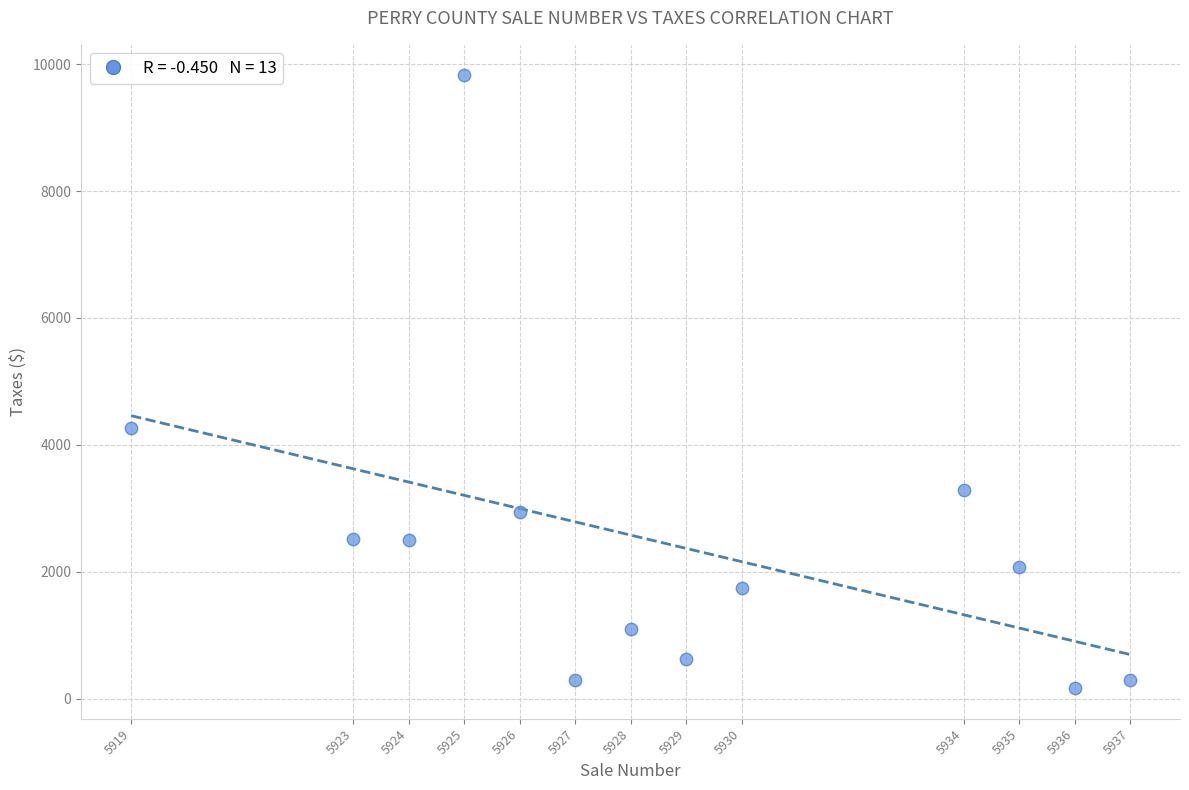

What is the range of X values (max minus min)?

18.0